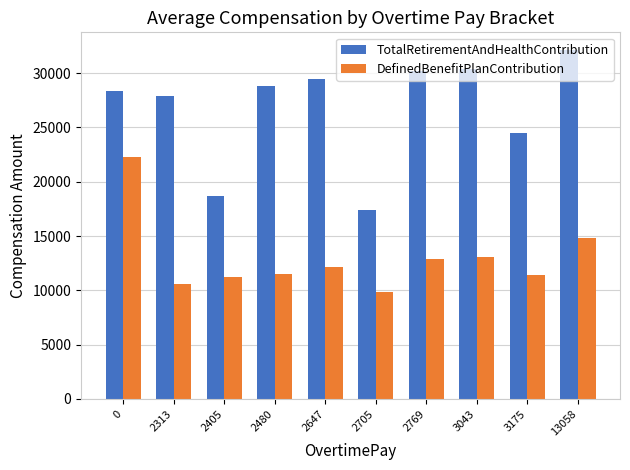

Which label corresponds to the largest value in the chart?

13058